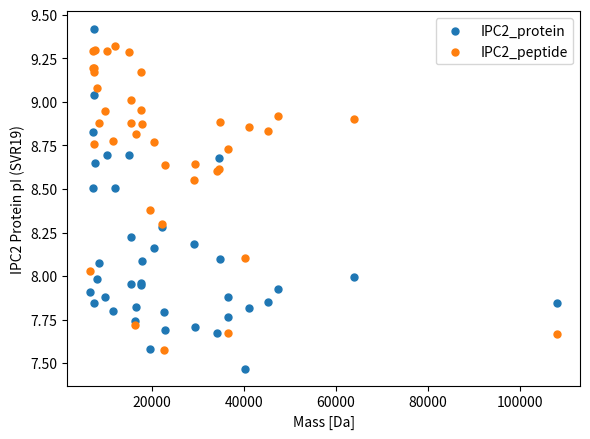

What are all the series names shown in the legend?

IPC2_protein, IPC2_peptide